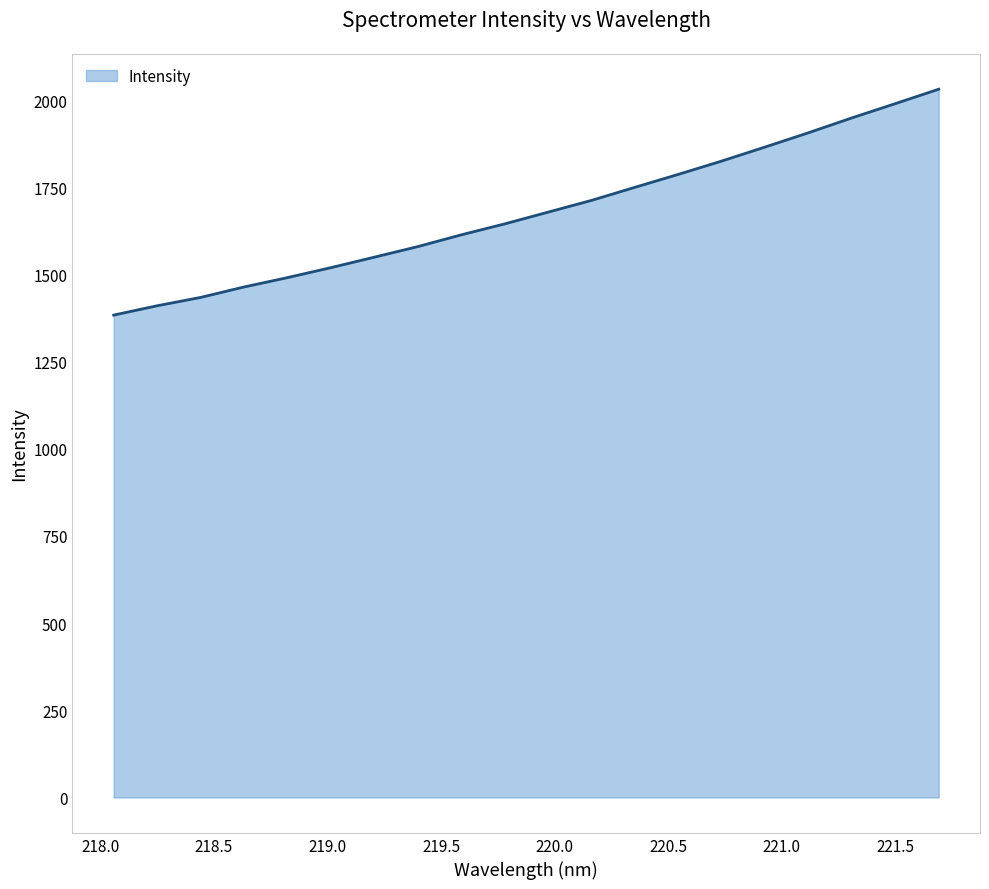

What is the difference between the maximum and minimum values?

647.8